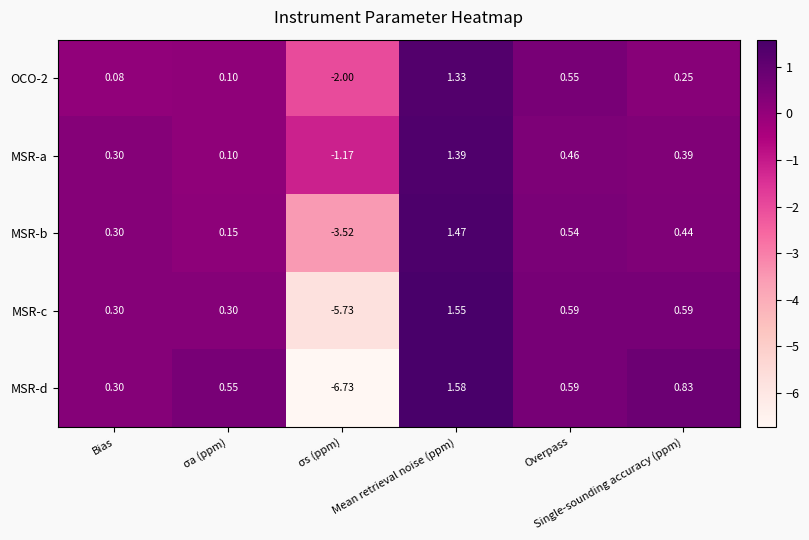

Which series has the largest range (max minus min)?

MSR-d